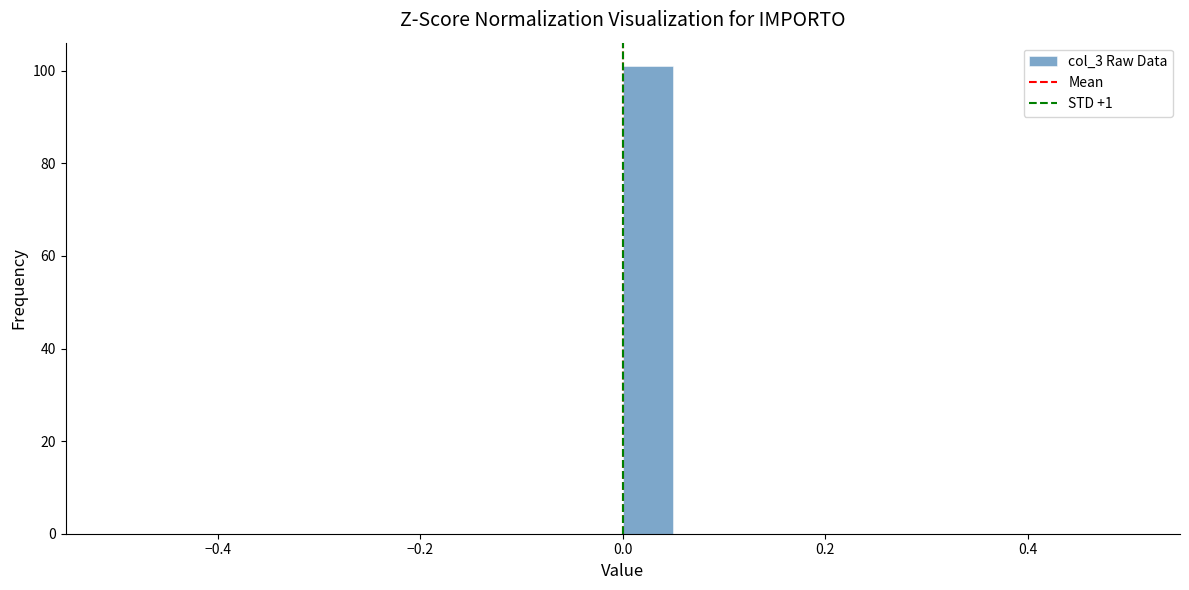

Around what value on the x-axis is the tallest bar? Give the approximate position of its centre, as read against the axis.

0.02